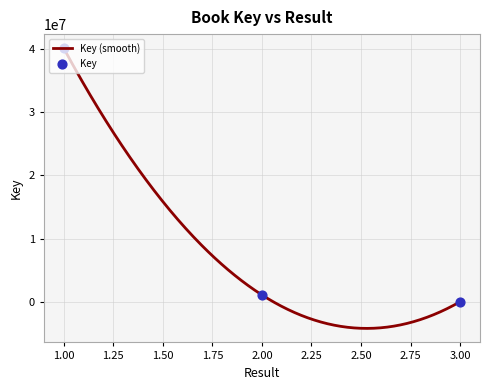

What is the change in value from 1 to 3?

-40118250